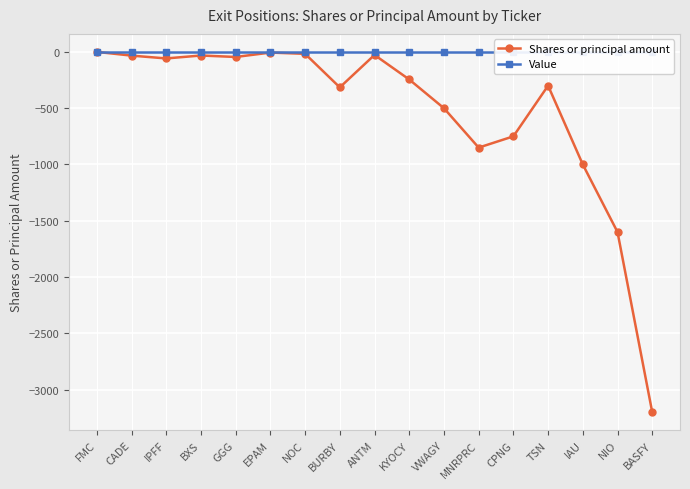

True or false: Shares or principal amount and Value intersect in this chart.

False